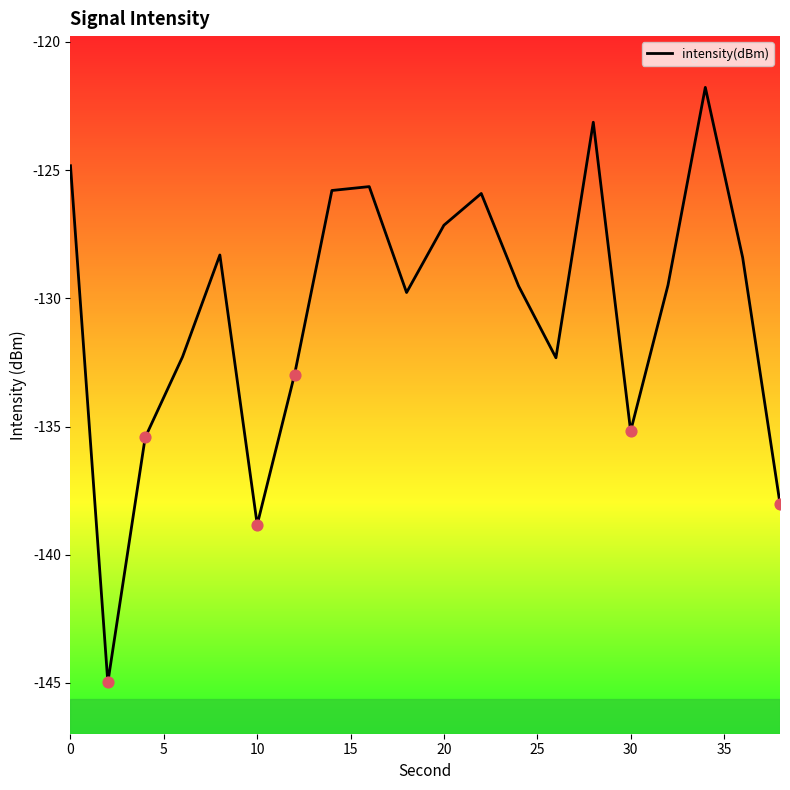

What is the greatest value displayed?

-121.8